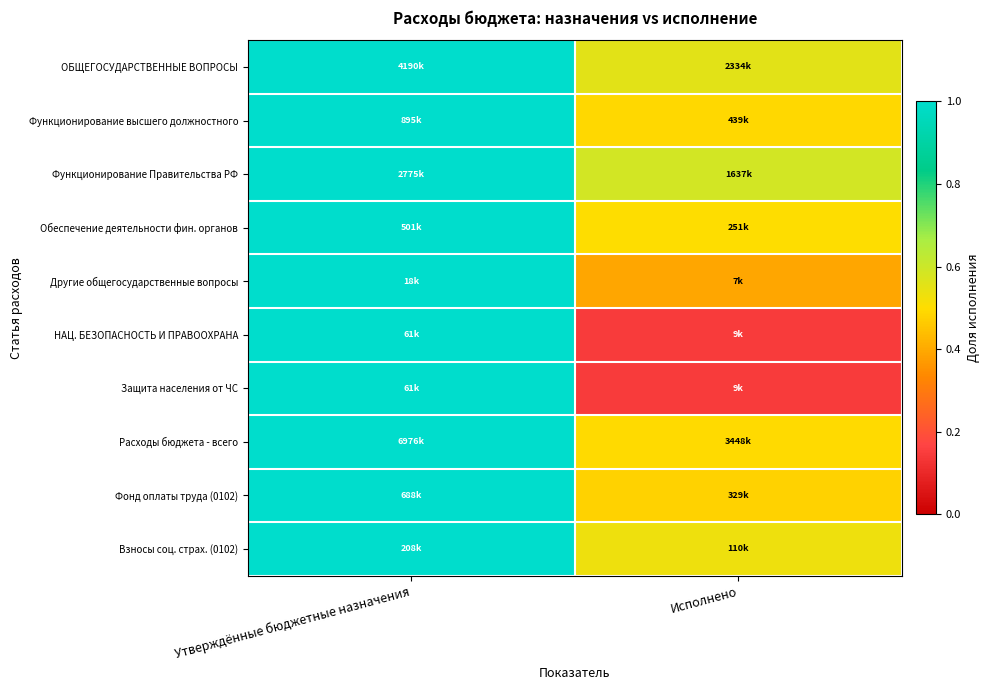

Reading left to right, transcribe all the data shown in this chart.

ОБЩЕГОСУДАРСТВЕННЫЕ ВОПРОСЫ: Утверждённые бюджетные назначения=1.0	Исполнено=0.6
Функционирование высшего должностного: Утверждённые бюджетные назначения=1.0	Исполнено=0.5
Функционирование Правительства РФ: Утверждённые бюджетные назначения=1.0	Исполнено=0.6
Обеспечение деятельности фин. органов: Утверждённые бюджетные назначения=1.0	Исполнено=0.5
Другие общегосударственные вопросы: Утверждённые бюджетные назначения=1.0	Исполнено=0.4
НАЦ. БЕЗОПАСНОСТЬ И ПРАВООХРАНА: Утверждённые бюджетные назначения=1.0	Исполнено=0.1
Защита населения от ЧС: Утверждённые бюджетные назначения=1.0	Исполнено=0.1
Расходы бюджета - всего: Утверждённые бюджетные назначения=1.0	Исполнено=0.5
Фонд оплаты труда (0102): Утверждённые бюджетные назначения=1.0	Исполнено=0.5
Взносы соц. страх. (0102): Утверждённые бюджетные назначения=1.0	Исполнено=0.5